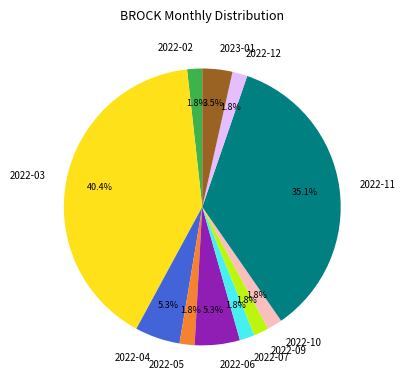

What is the largest slice in the pie chart?

2022-03